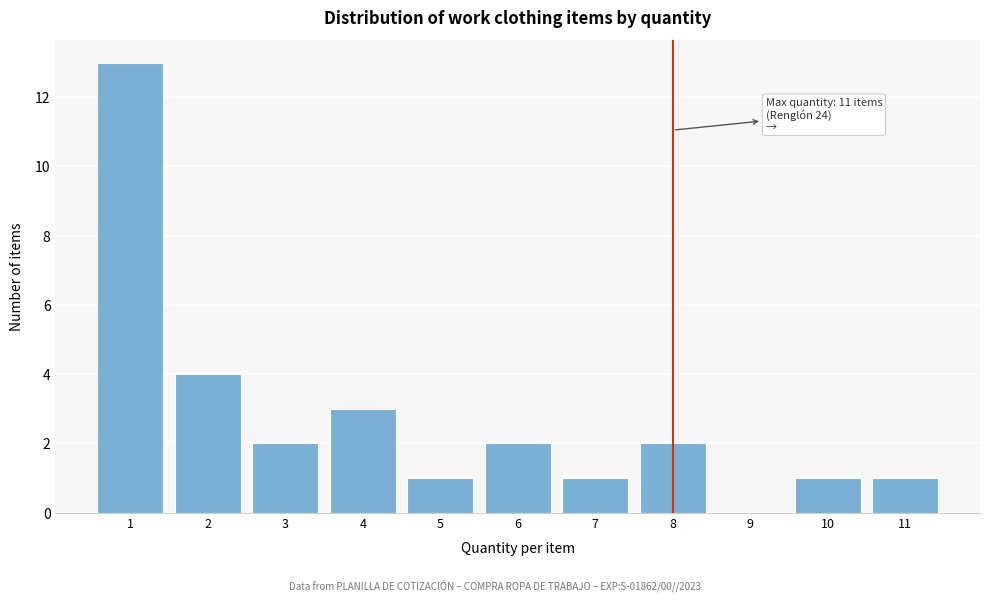

Reading left to right, transcribe all the data shown in this chart.

1=13	2=4	3=2	4=3	5=1	6=2	7=1	8=2	9=0	10=1	11=1